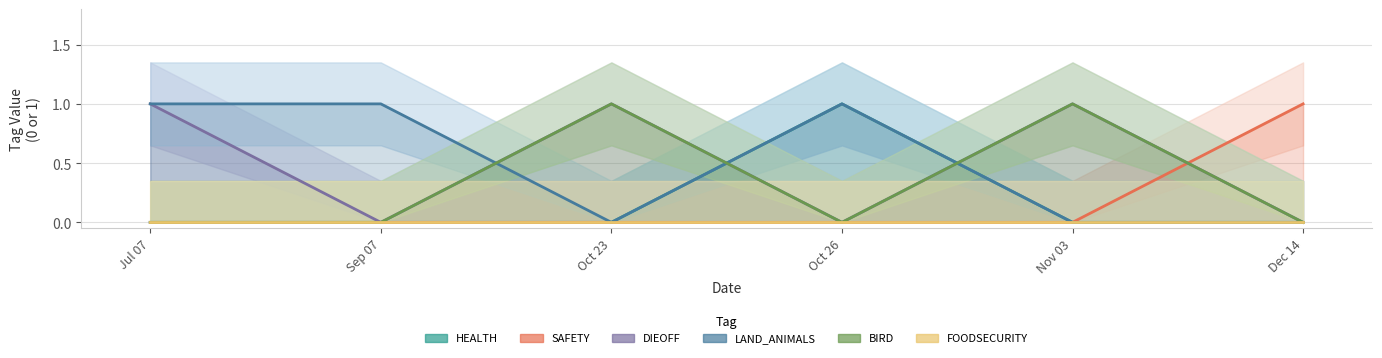

True or false: LAND_ANIMALS and SAFETY cross at least once.

False